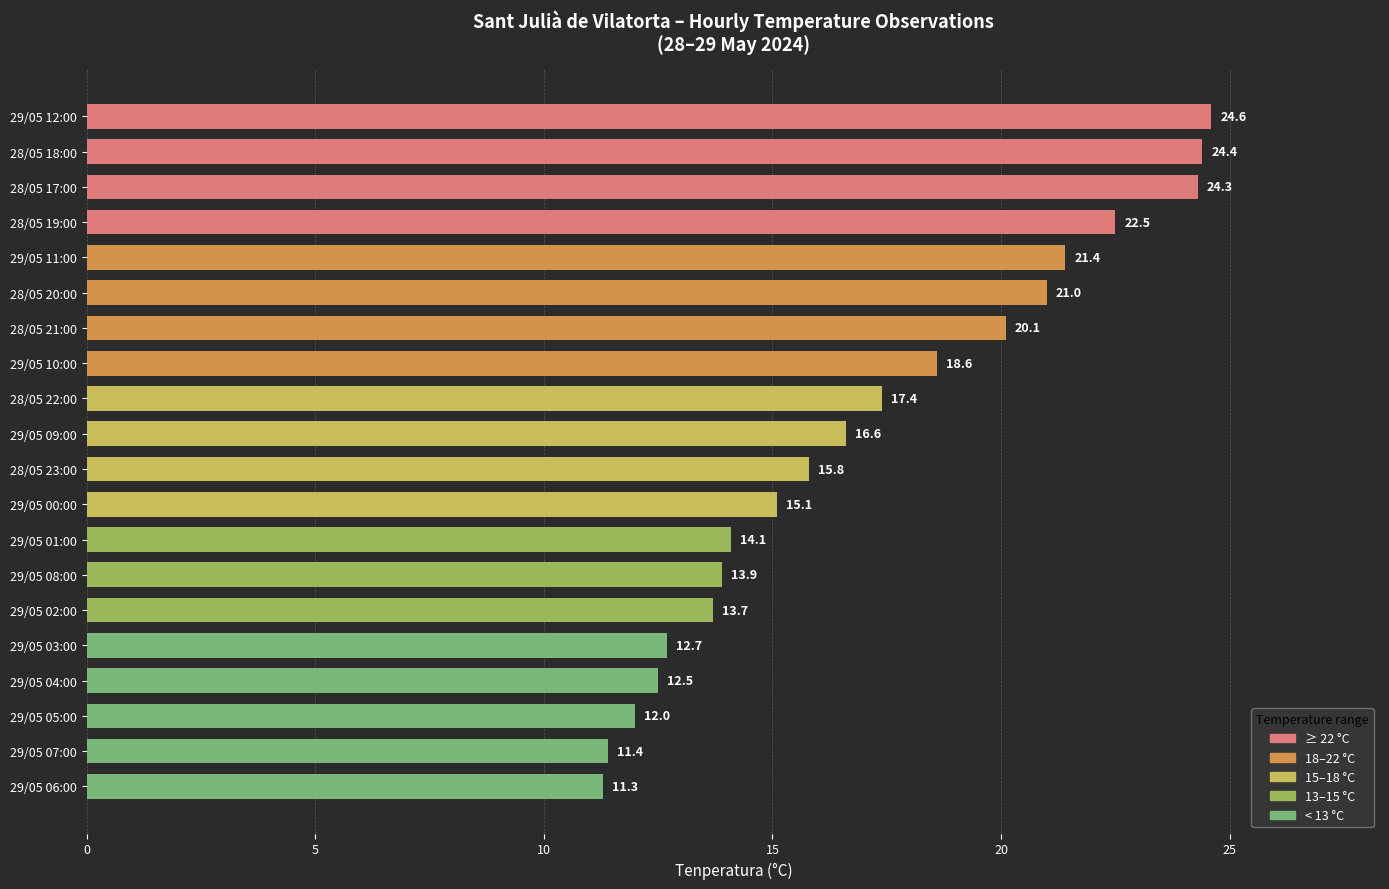

Approximately how many times larger is the value at 29/05 00:00 compared to 29/05 08:00?

1.1